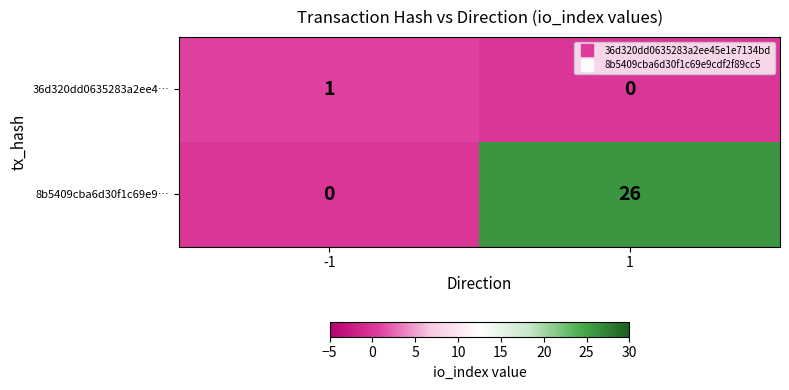

Reading left to right, what are all the values shown in this chart?

36d320dd0635283a2ee4…: -1=1	1=0
8b5409cba6d30f1c69e9…: -1=0	1=26